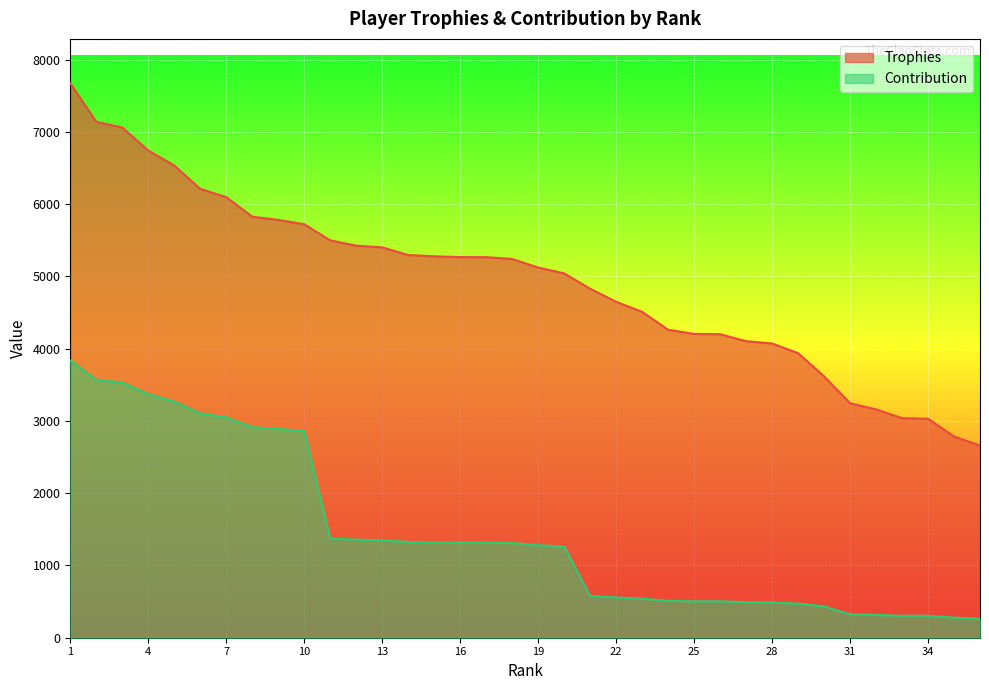

True or false: Trophies and Contribution intersect in this chart.

False